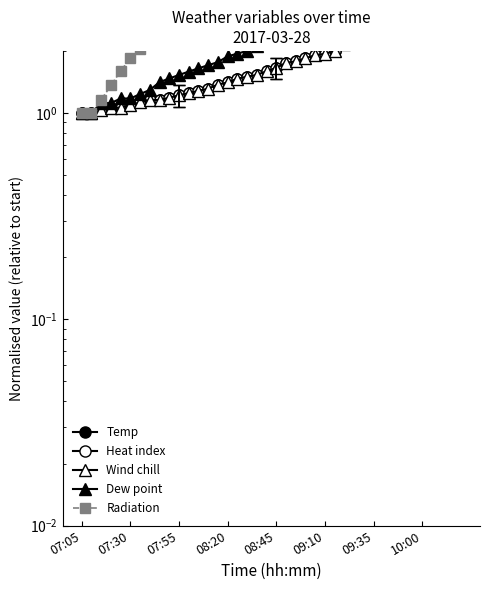

Is it true that Dew point equals 1.2 at 07:30?

True